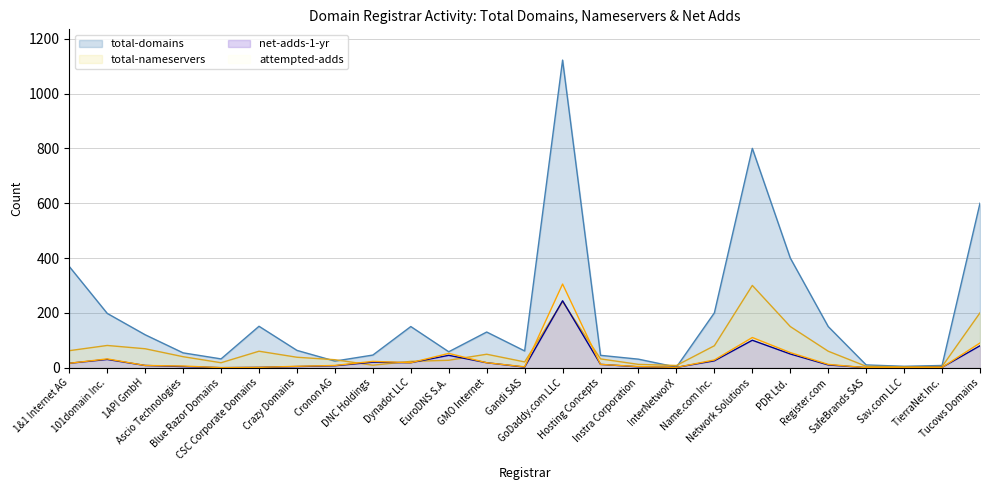

Is the value of total-nameservers at Gandi SAS greater than the value of attempted-adds at TierraNet Inc.?

Yes